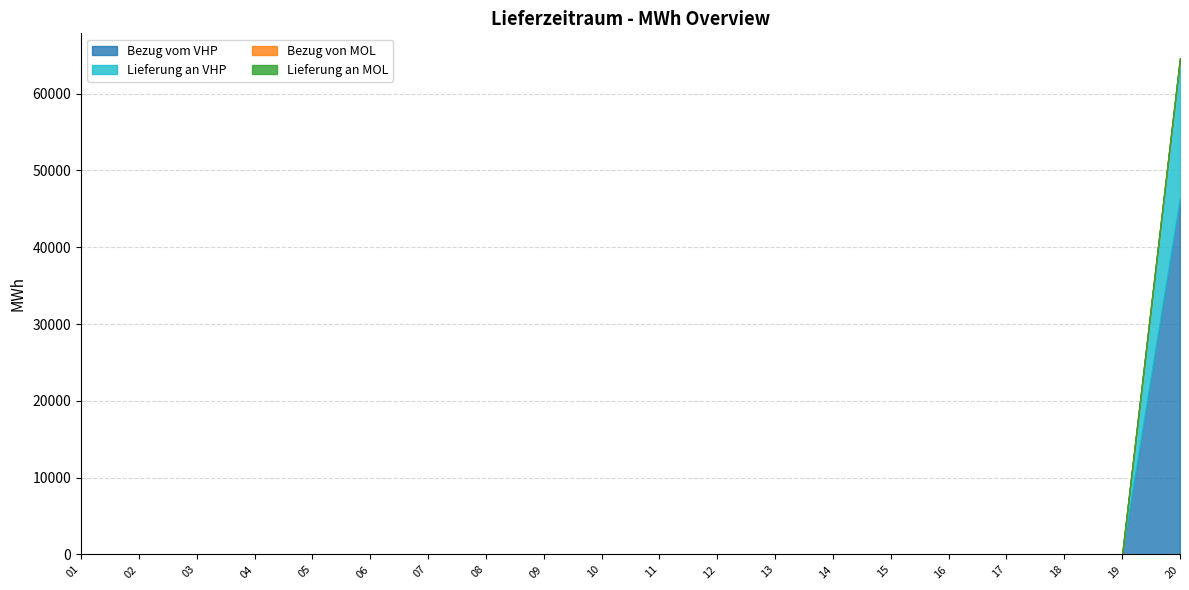

How many data points does each series have?

20